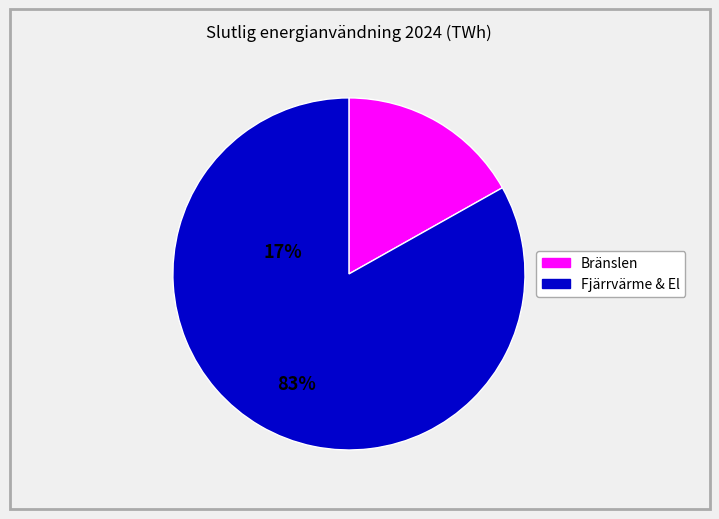

Is there a majority slice in this chart?

Yes